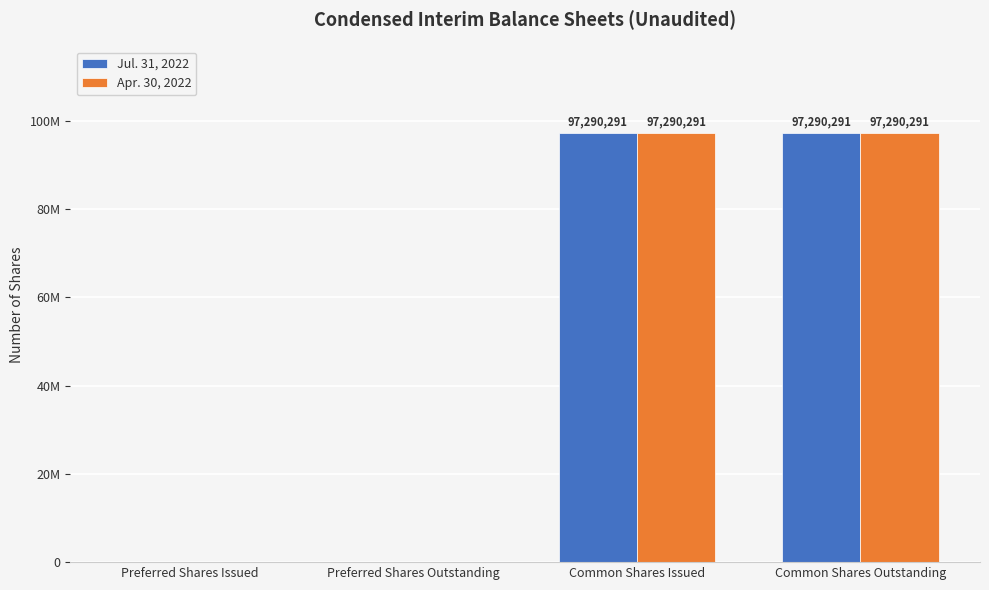

What are all the series names shown in the legend?

Jul. 31, 2022, Apr. 30, 2022